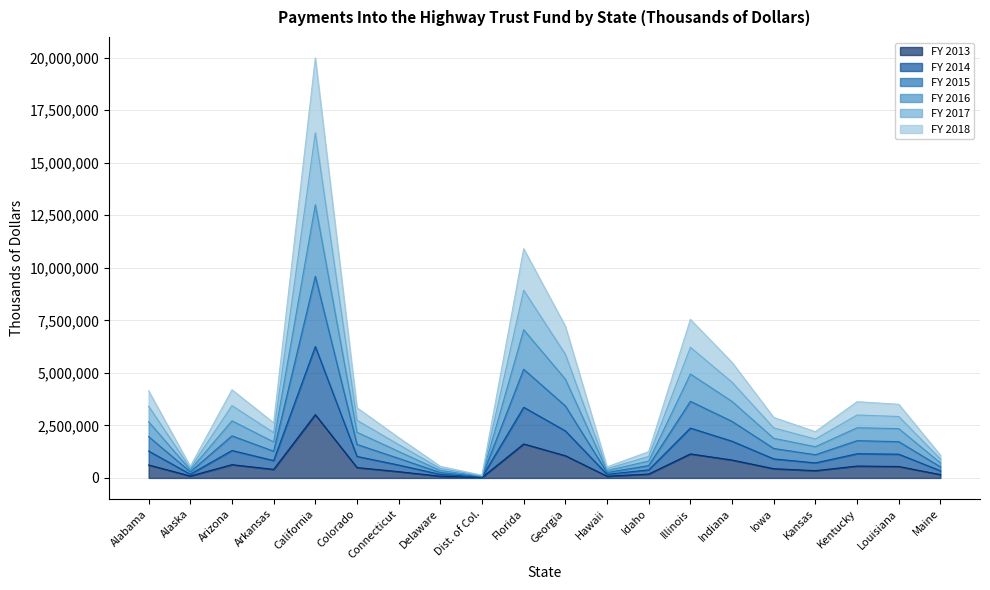

Rank the series by their average value, from lowest to highest.

FY 2013, FY 2018, FY 2015, FY 2014, FY 2017, FY 2016